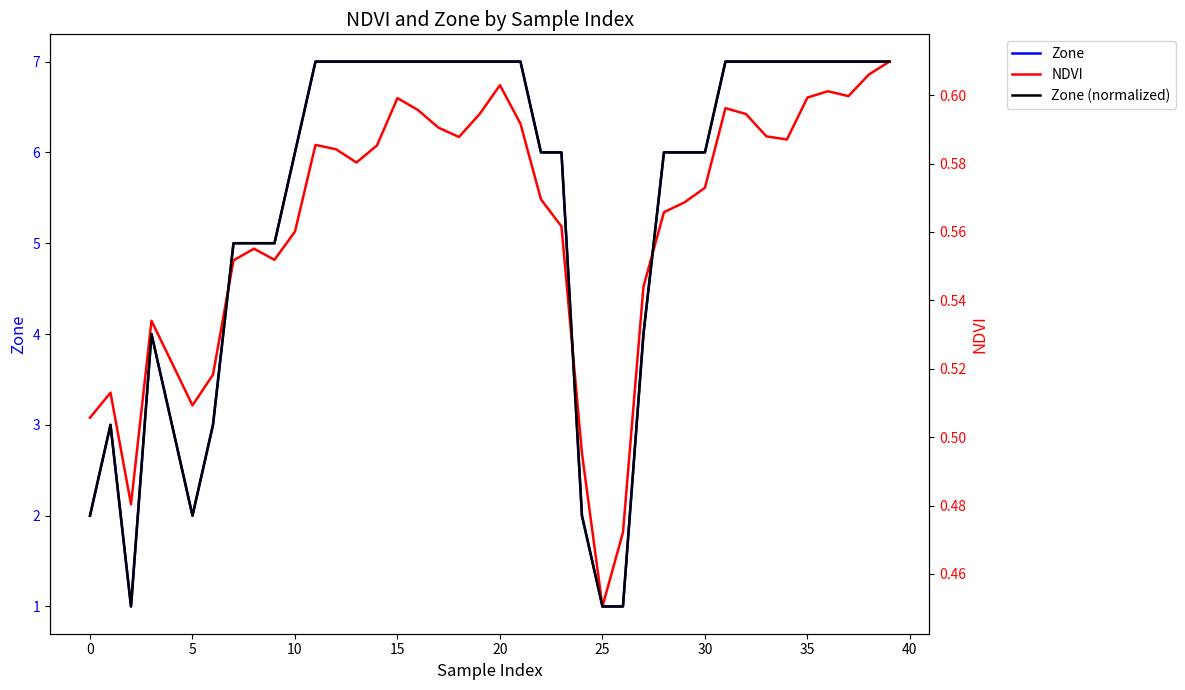

What is the difference between the maximum and minimum values in the NDVI series?

0.2